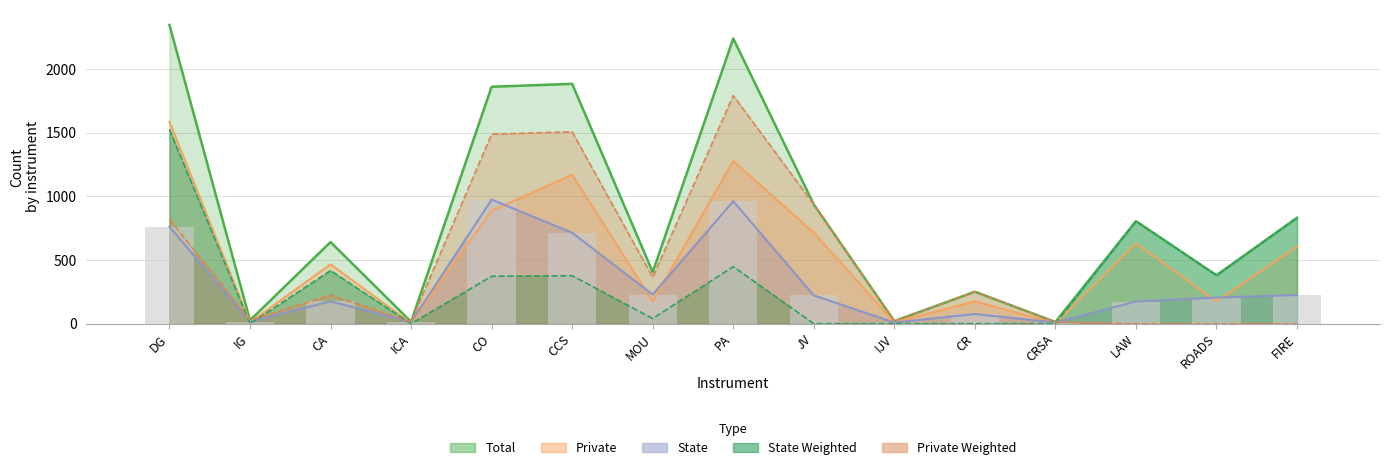

How many bars are there in each group?

5